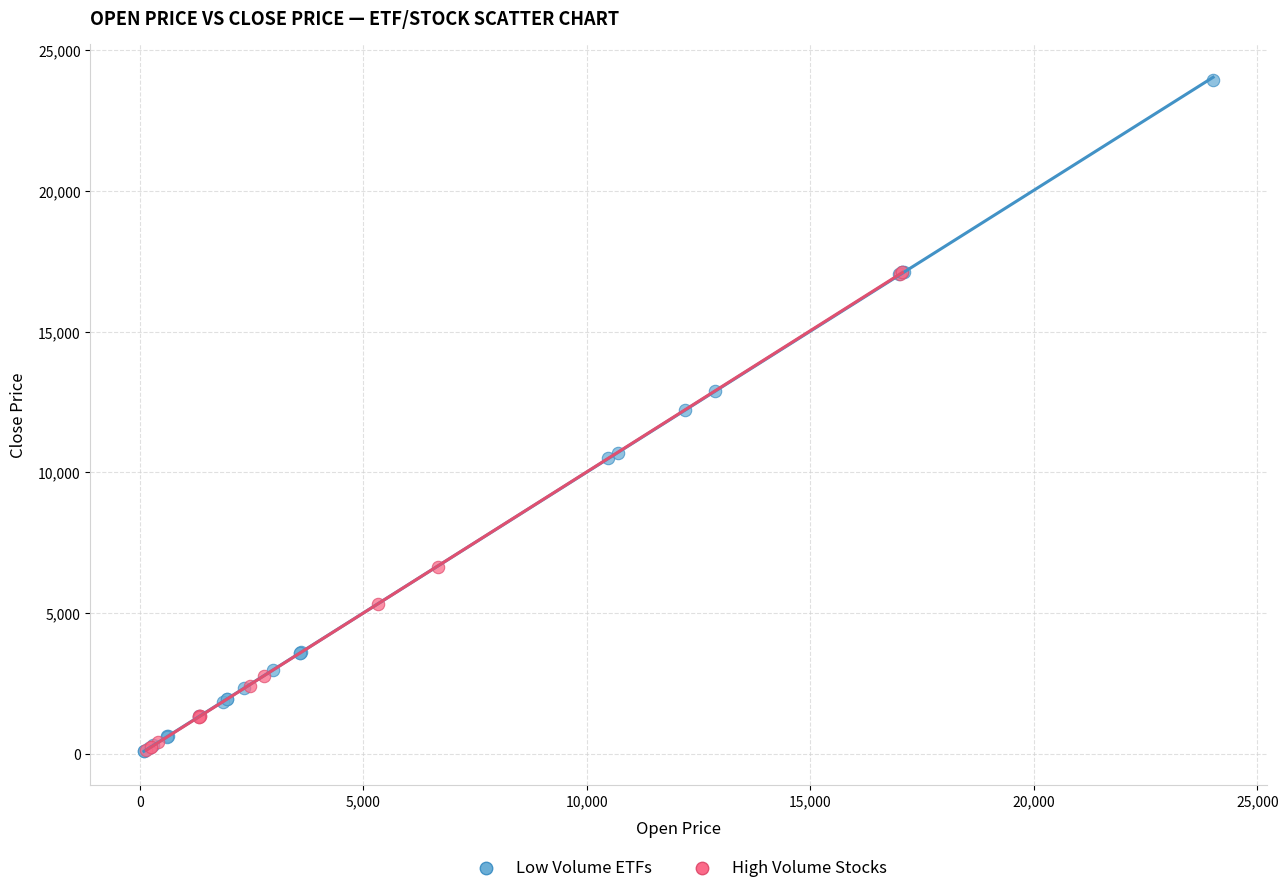

Which series has the largest Y range (max minus min)?

Low Volume ETFs